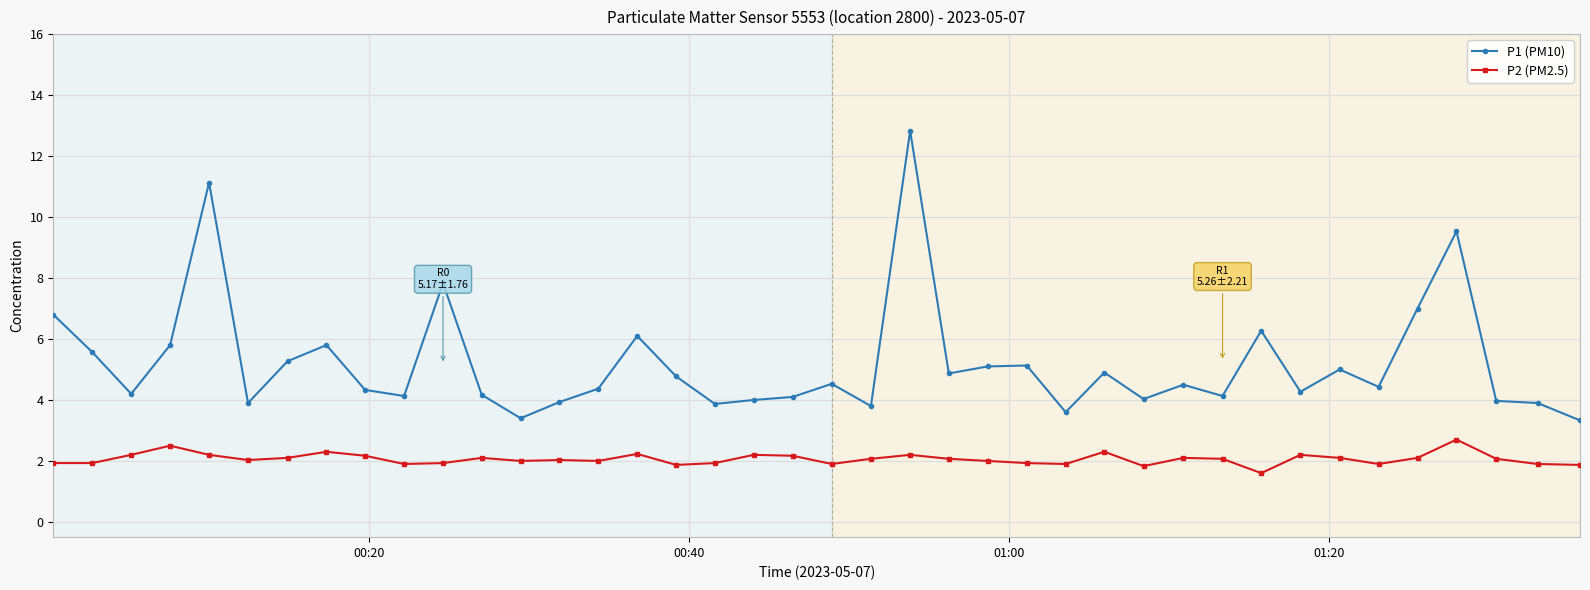

What is the value of the P1 (PM10) point at the 37th from the left?

9.5